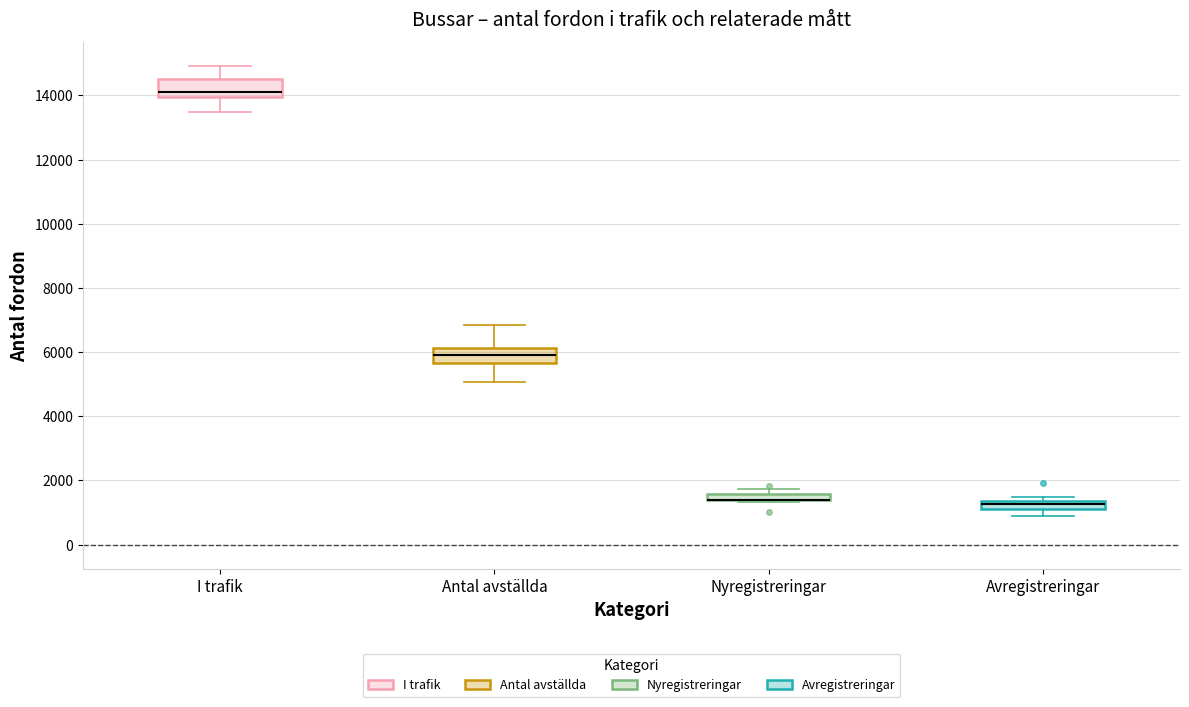

Where does the lower whisker of the box for Antal avställda end on the y-axis? The values are not printed on the chart, so give them approximately, as read against the axis.

5000